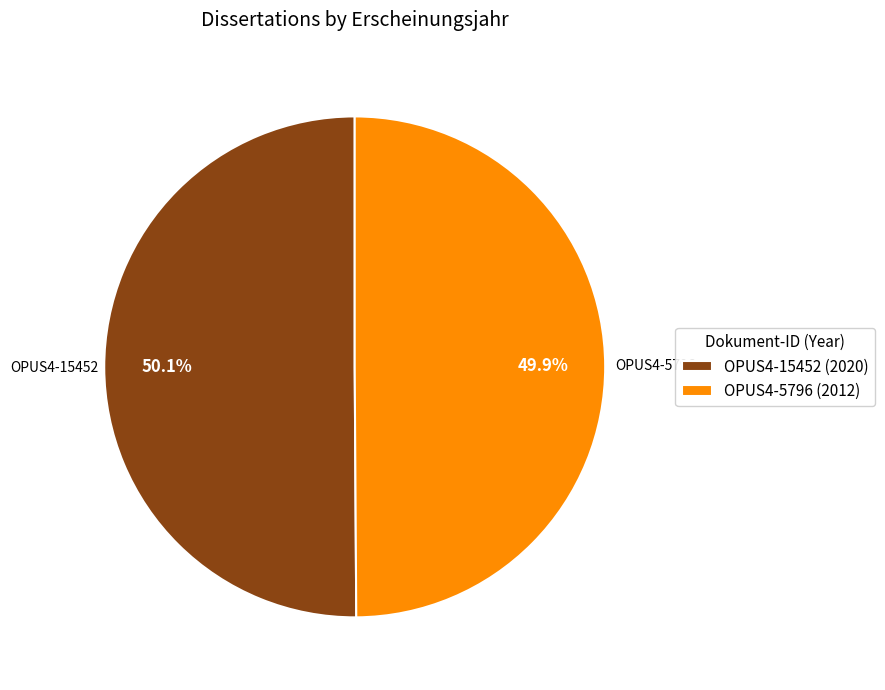

What is the ratio of the value at OPUS4-15452 to the value at OPUS4-5796?

1.0